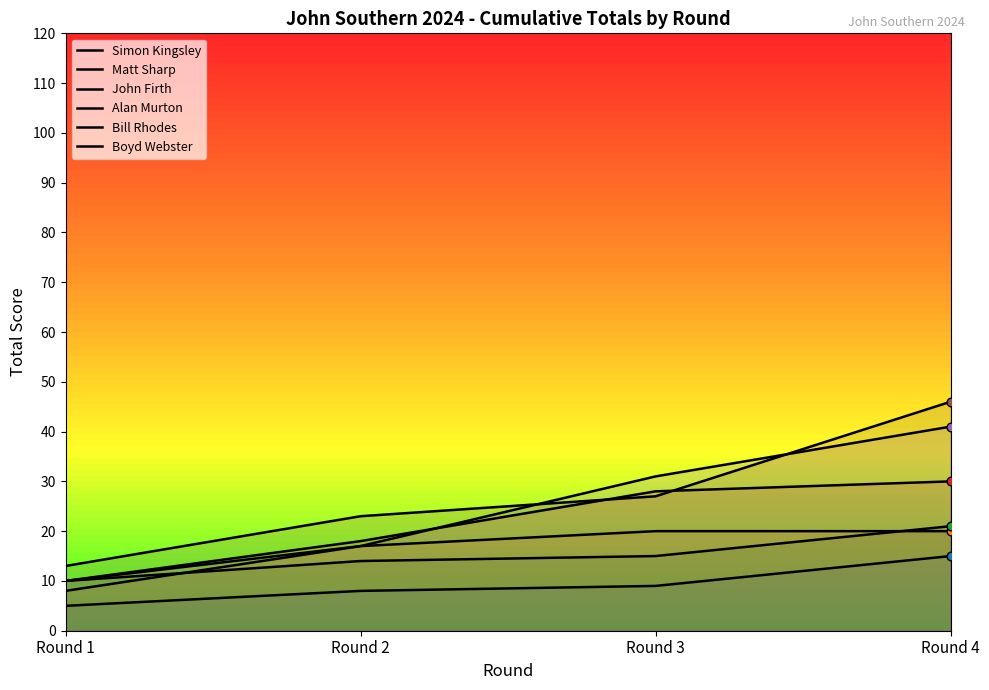

What is the total value across all series at Round 3?

130